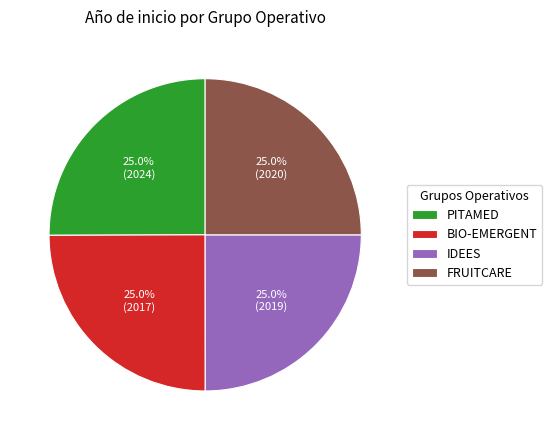

Is it true that PITAMED is 16% of the pie?

False